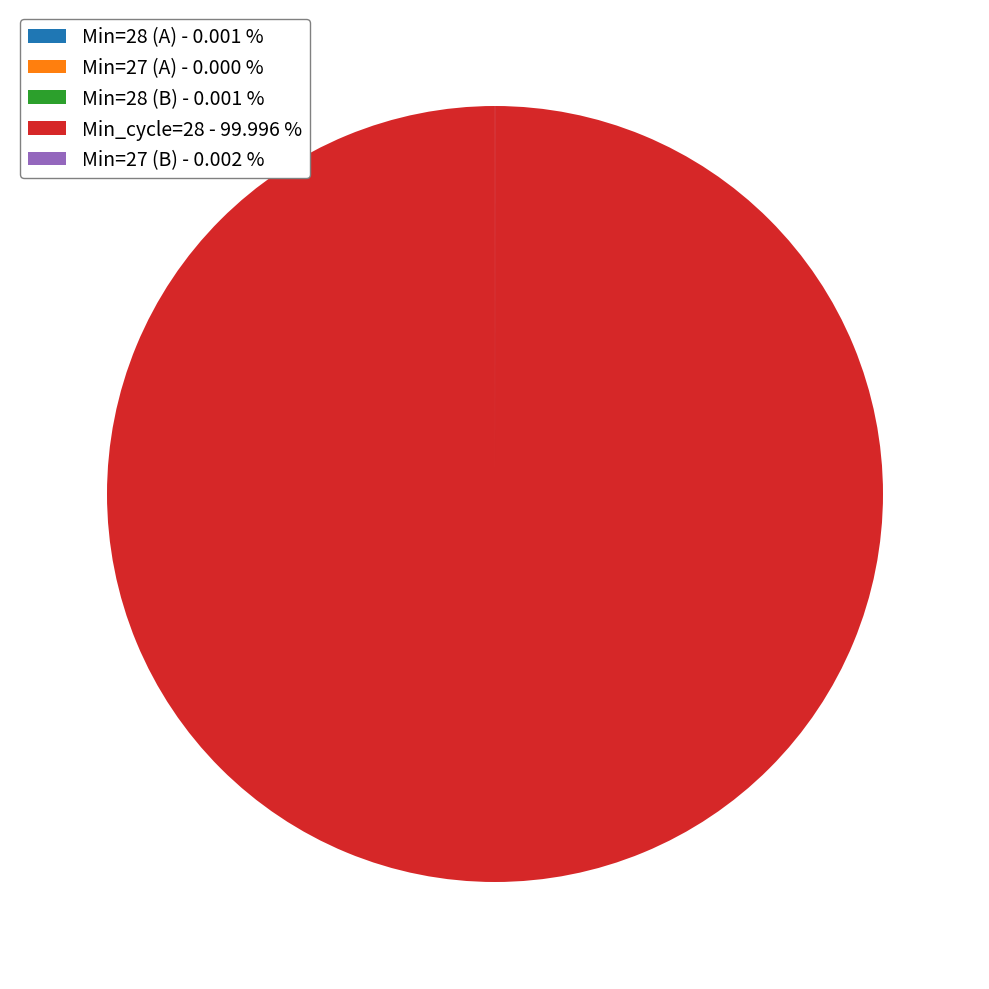

Is there any slice that represents more than half of the pie?

Yes